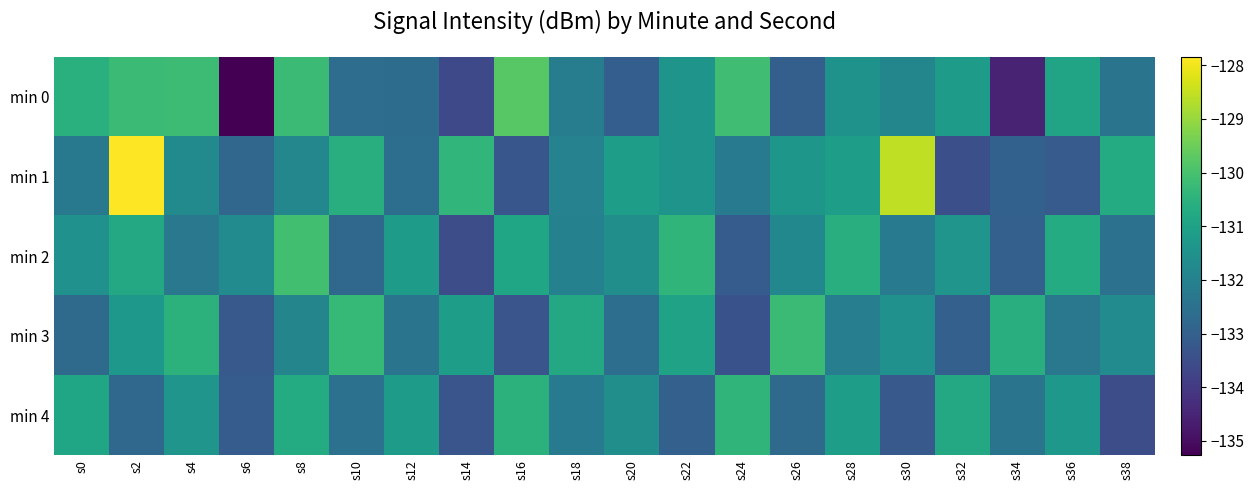

What is the greatest value displayed?

-127.8